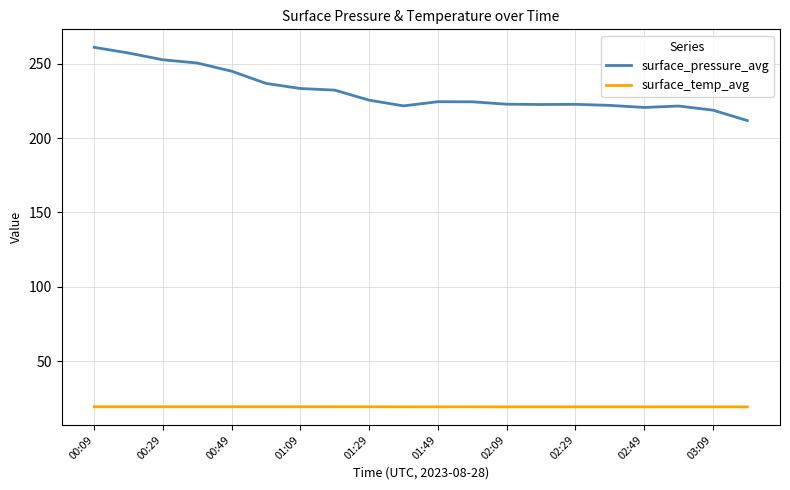

What is the sum of all surface_pressure_avg values?

4628.7